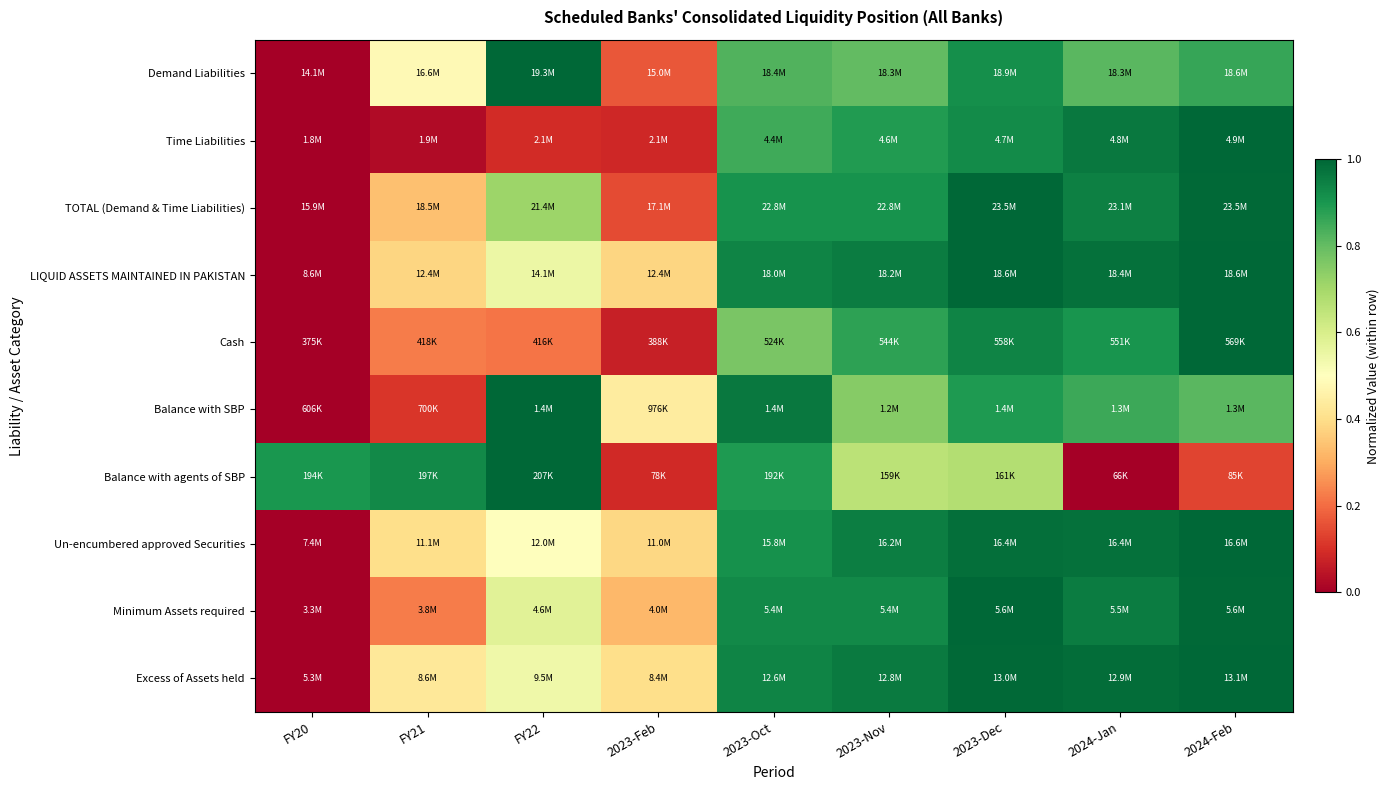

Which label corresponds to the smallest value in the chart?

FY20